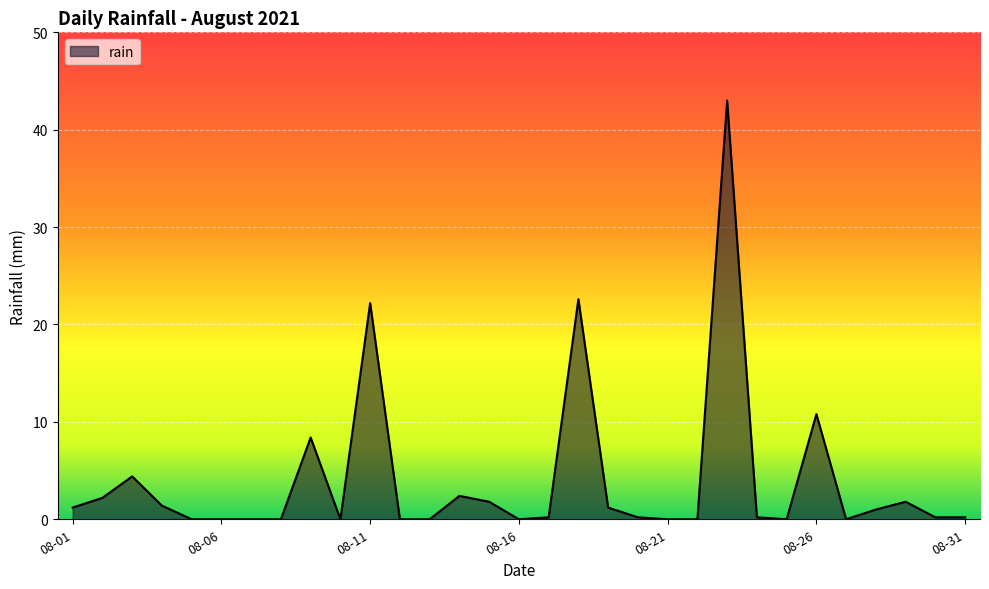

What is the difference between the maximum and minimum values?

43.0